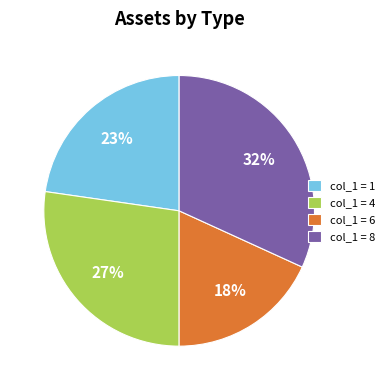

How many segments does this pie chart have?

4